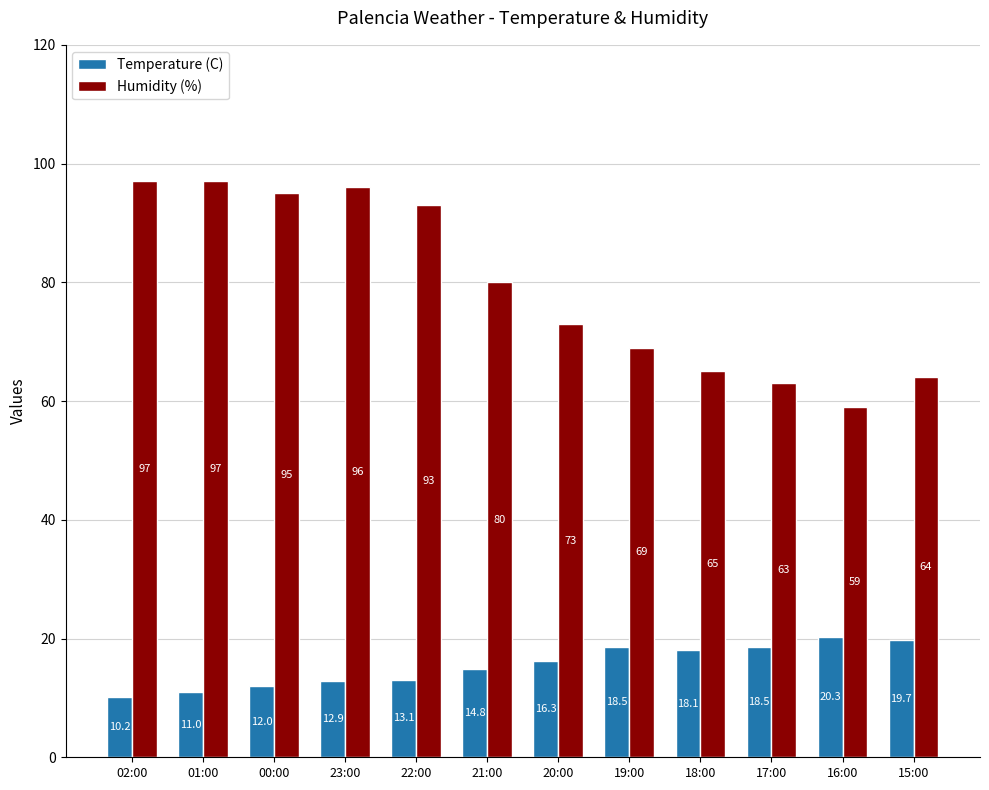

Reading left to right, what are all the values shown in this chart?

Temperature (C): 02:00=10.2	01:00=11.0	00:00=12.0	23:00=12.9	22:00=13.1	21:00=14.8	20:00=16.3	19:00=18.5	18:00=18.1	17:00=18.5	16:00=20.3	15:00=19.7
Humidity (%): 02:00=97.0	01:00=97.0	00:00=95.0	23:00=96.0	22:00=93.0	21:00=80.0	20:00=73.0	19:00=69.0	18:00=65.0	17:00=63.0	16:00=59.0	15:00=64.0